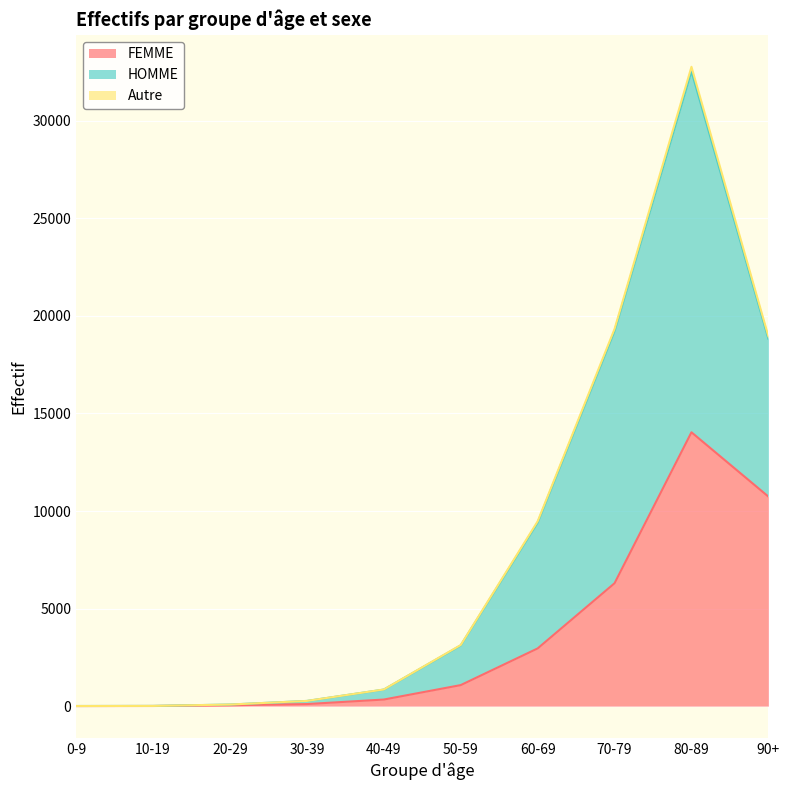

Which category has the highest value in the FEMME series?

80-89